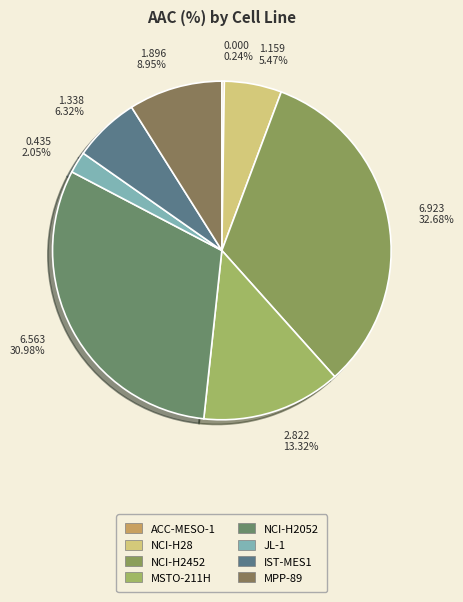

Rank the categories by value from lowest to highest.

ACC-MESO-1, JL-1, NCI-H28, IST-MES1, MPP-89, MSTO-211H, NCI-H2052, NCI-H2452